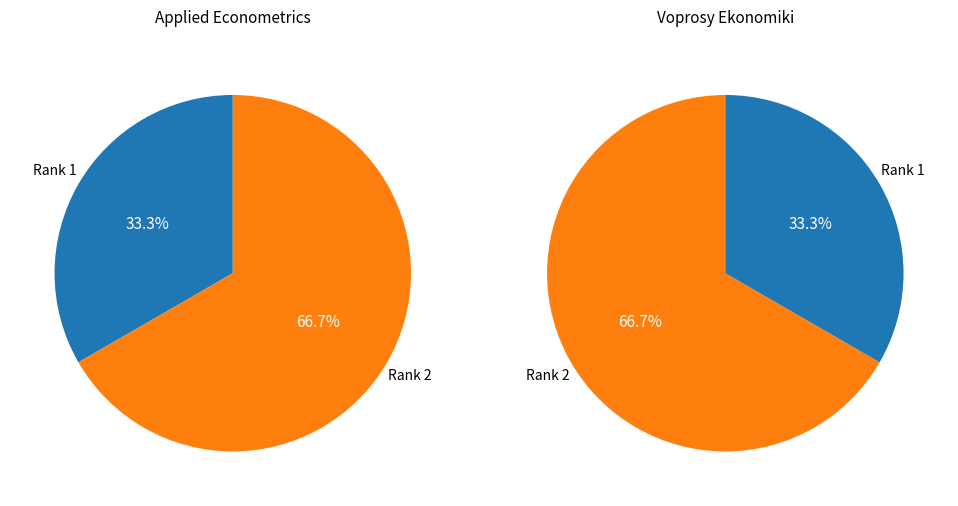

To the nearest percent, what portion does Rank 2 represent?

67%